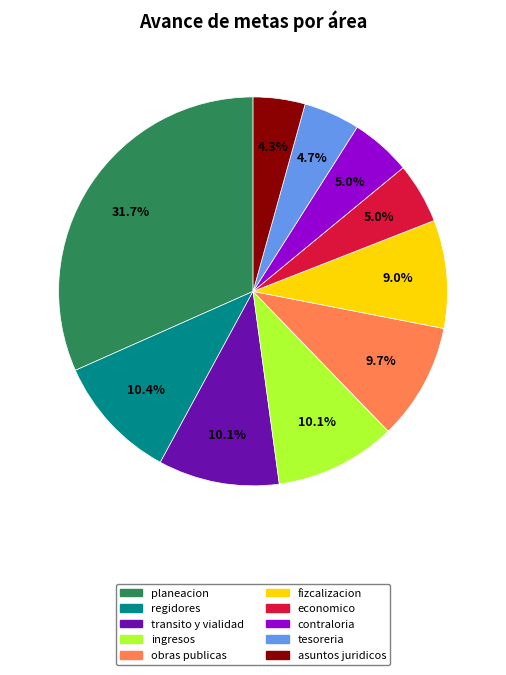

What is the largest slice in the pie chart?

planeacion